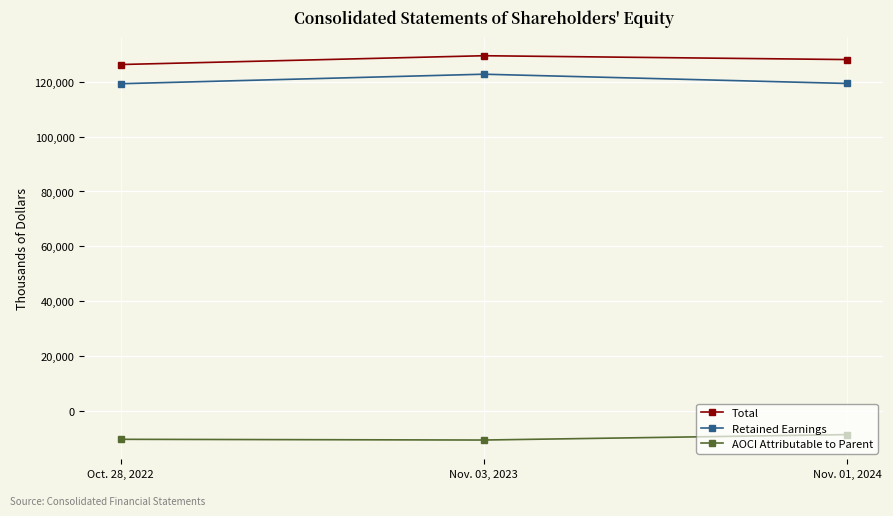

What value does the Total series have at Nov. 03, 2023?

129535